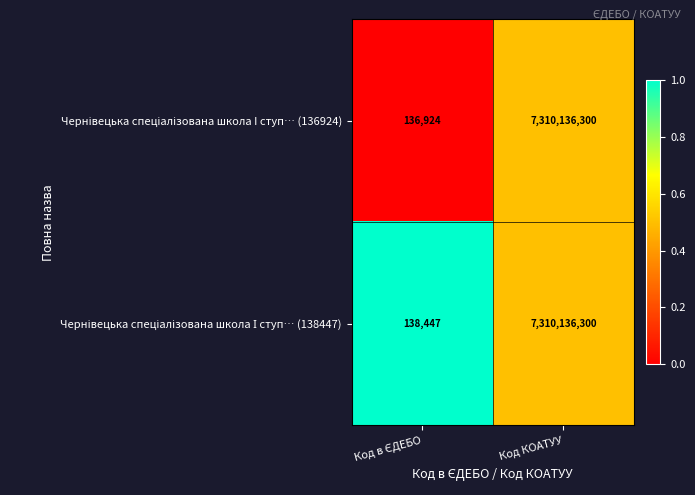

What is the smallest value displayed?

136924